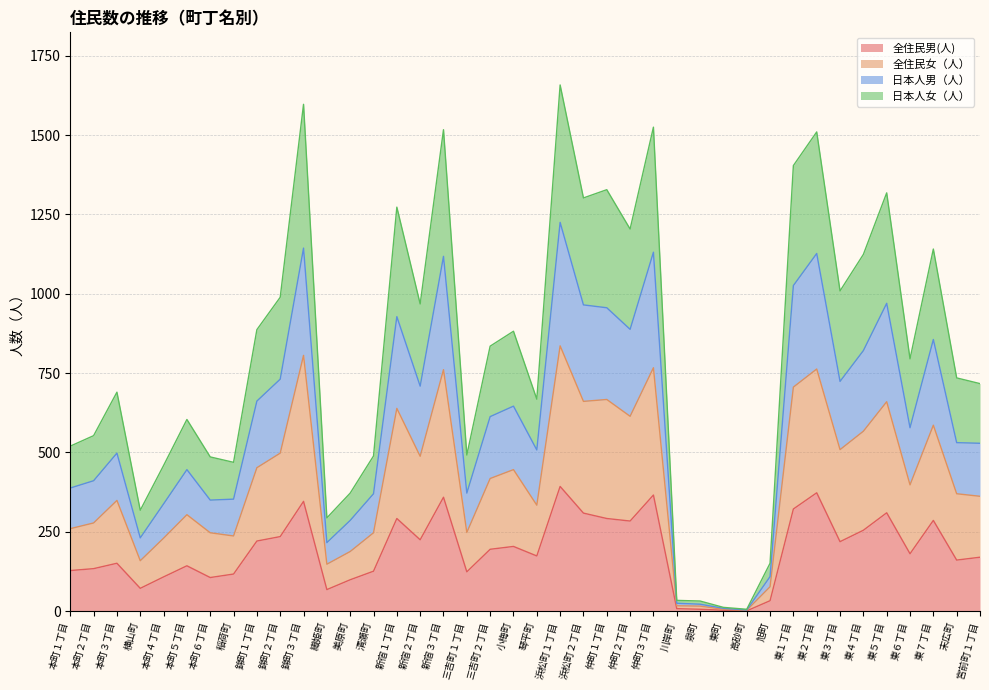

At which category does 日本人女（人） reach its first local peak?

本町３丁目